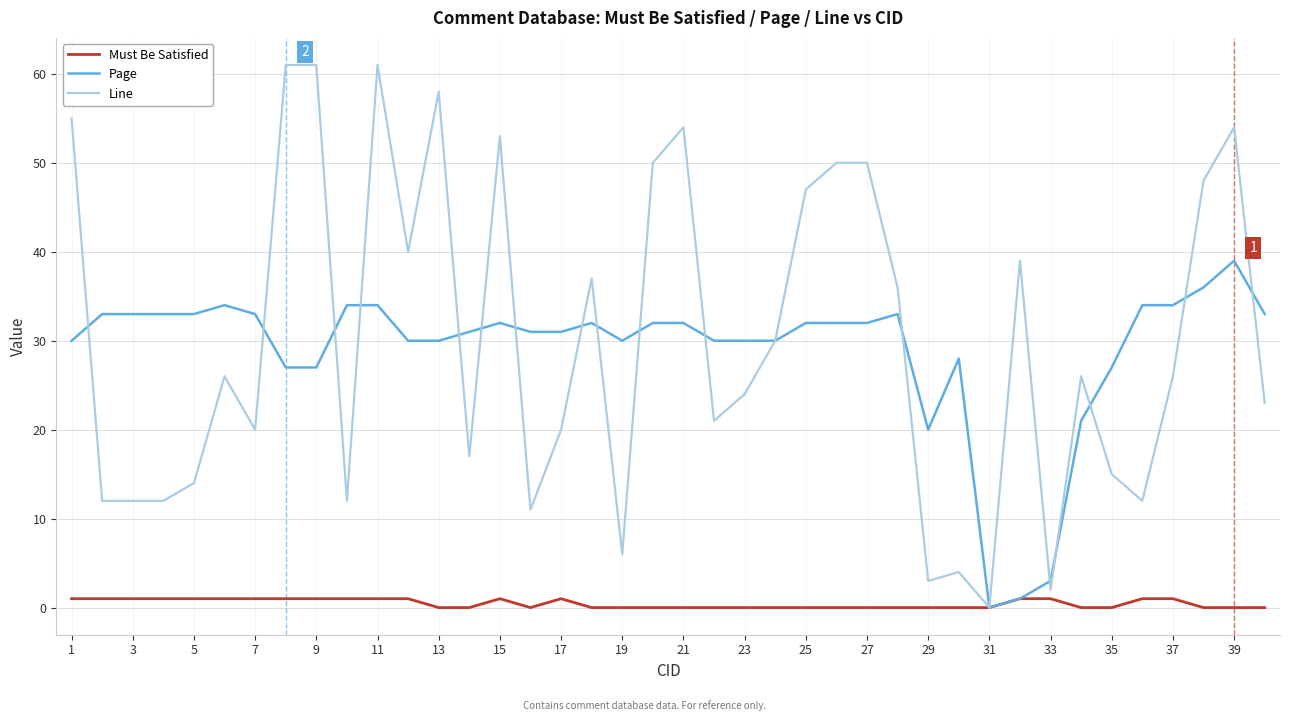

What is the highest value of the Line series?

61